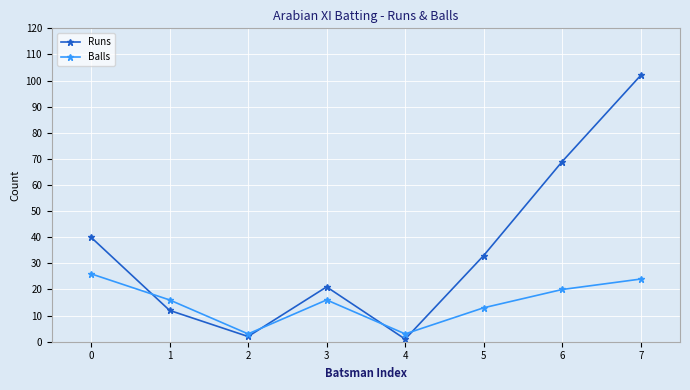

What is the sum of the Balls values at 7 and 1?

40